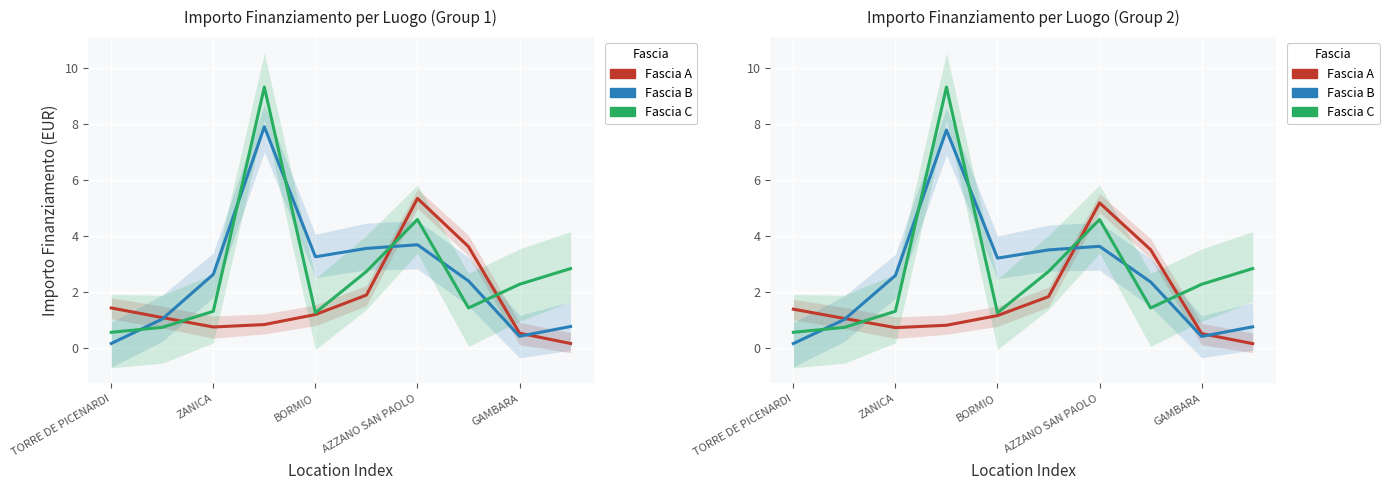

At how many categories does at least one series exceed 6?

1